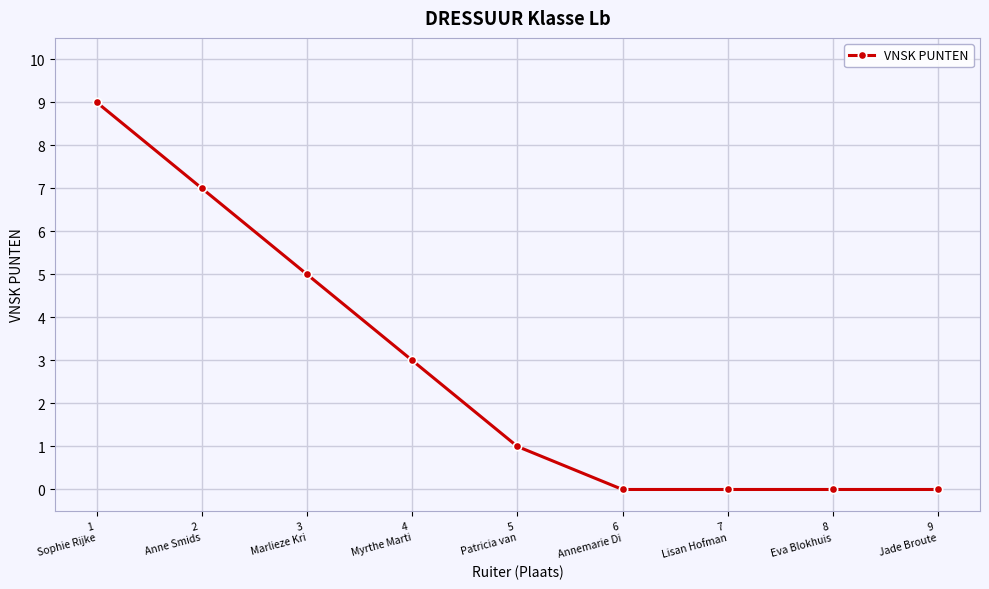

Reading left to right, transcribe all the data shown in this chart.

9	7	5	3	1	0	0	0	0